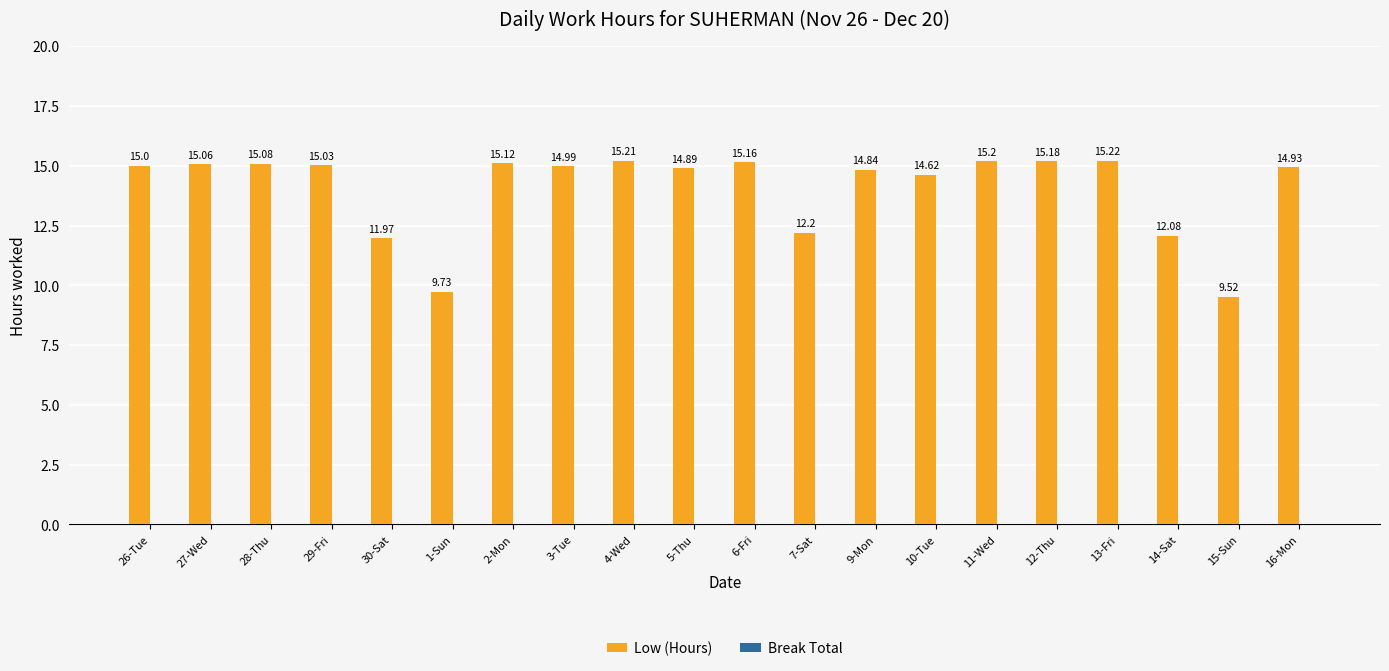

Which has a higher value, 1-Sun or 3-Tue?

3-Tue